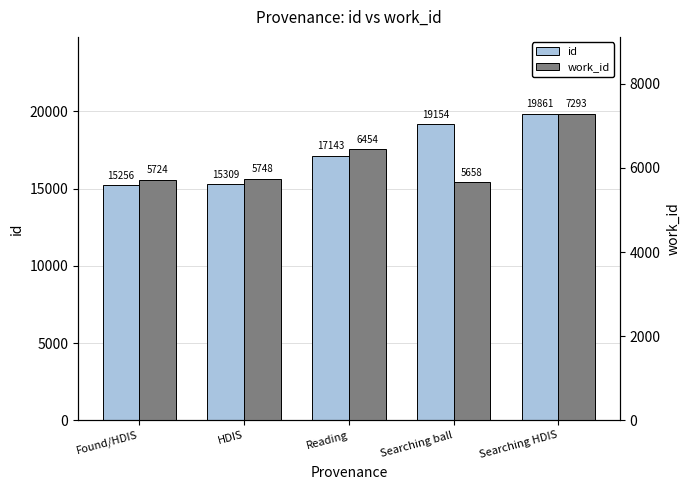

Reading right to left, extract all data points from this chart.

id: 19861	19154	17143	15309	15256
work_id: 7293	5658	6454	5748	5724